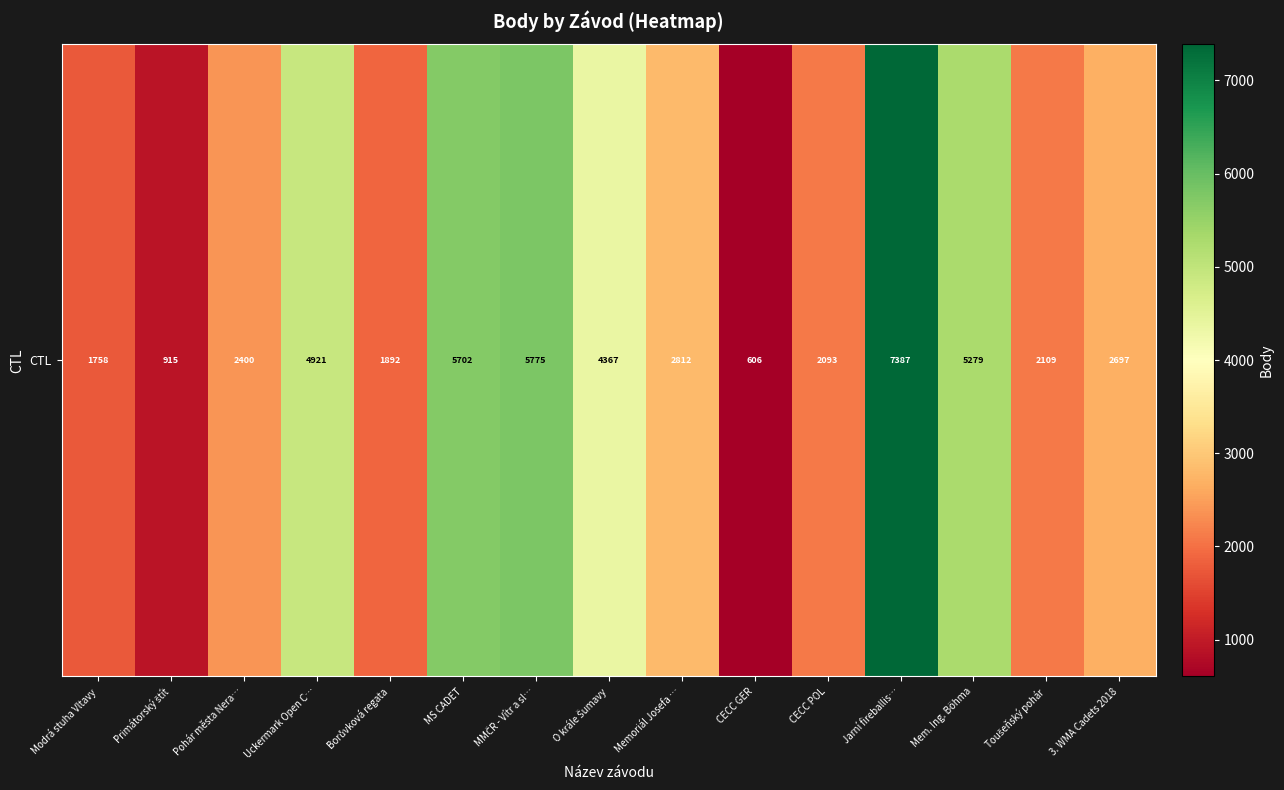

At which category does the chart reach its peak across all series?

Jarní fireballis…